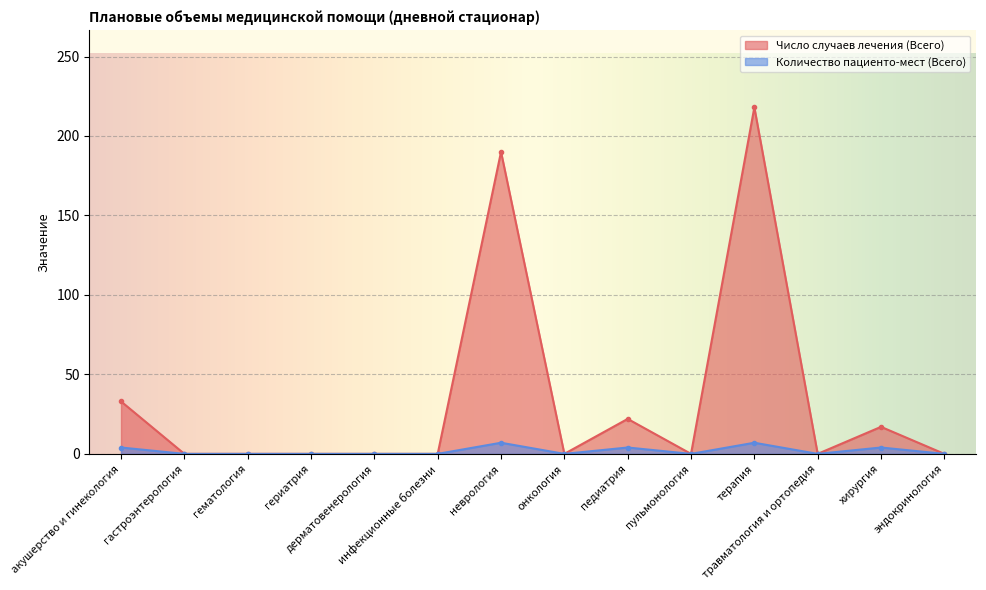

How many lines are shown in the chart?

2